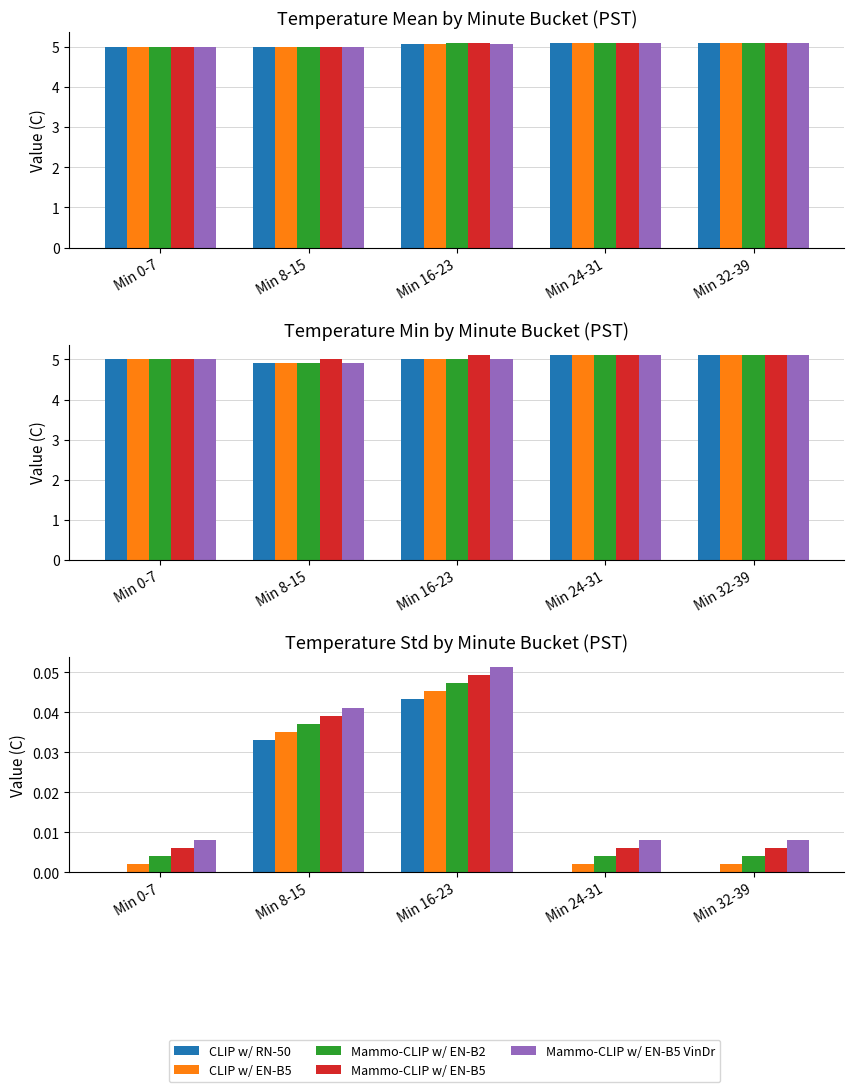

Are the bars horizontal?

No